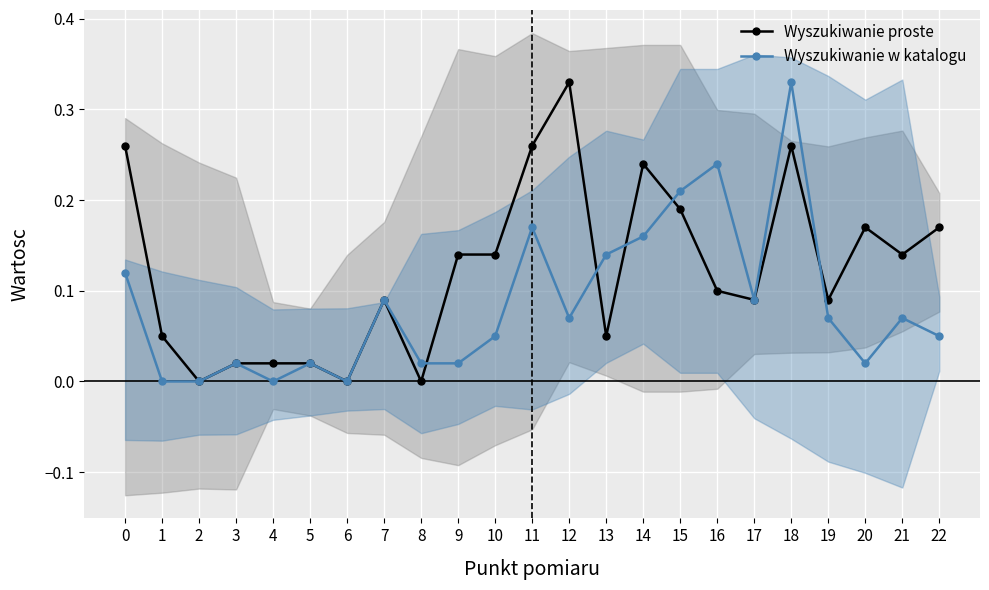

Is the value of Wyszukiwanie w katalogu at 0 greater than the value of Wyszukiwanie proste at 17?

Yes